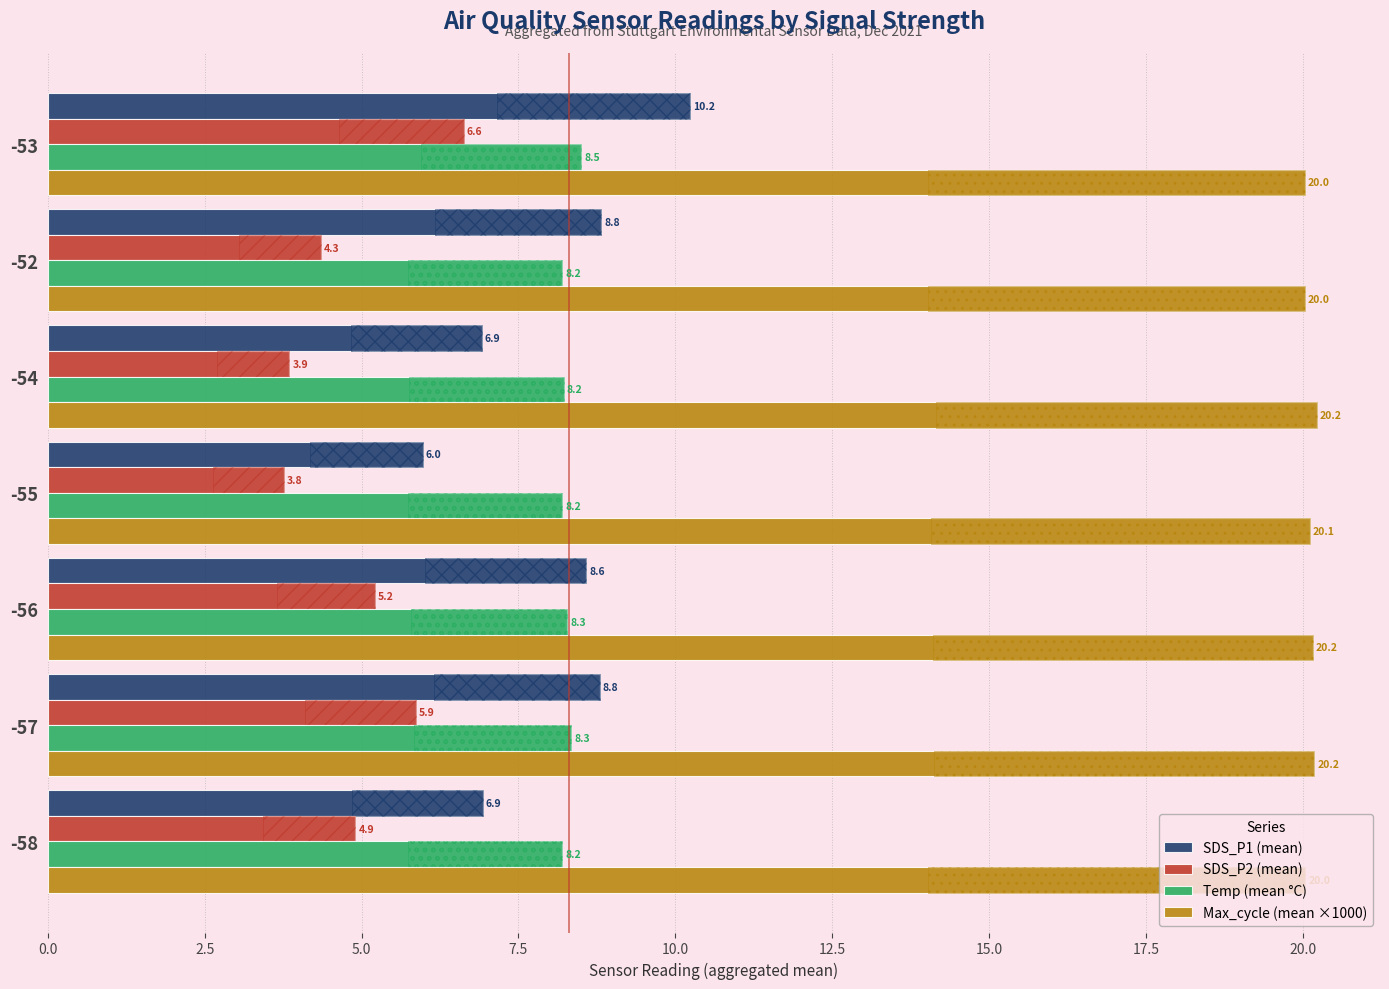

Rank the series by their maximum value, from highest to lowest.

Max_cycle (mean ×1000), SDS_P1 (mean), Temp (mean °C), SDS_P2 (mean)